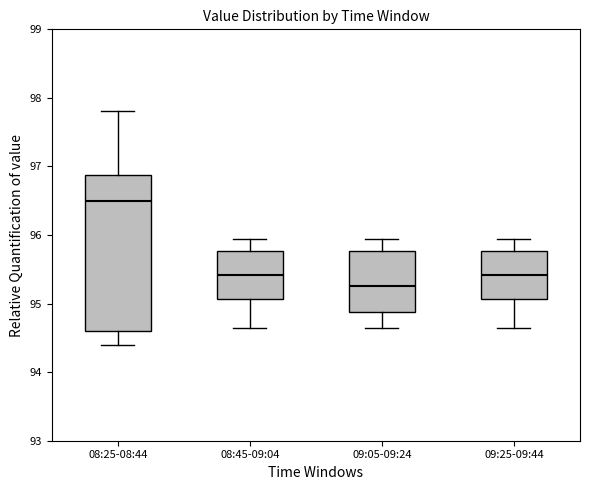

Reading left to right, transcribe this box plot: for each box, give where its median line is, the range the box spans, and where its two whiskers end, as read against the y-axis. The values are not printed on the chart, so give them approximately, as read against the axis.

08:25-08:44: median 96.5, box 94.6 to 96.9, whiskers 94.4 to 97.8
08:45-09:04: median 95.4, box 95.1 to 95.8, whiskers 94.6 to 95.9
09:05-09:24: median 95.3, box 94.9 to 95.8, whiskers 94.6 to 95.9
09:25-09:44: median 95.4, box 95.1 to 95.8, whiskers 94.6 to 95.9